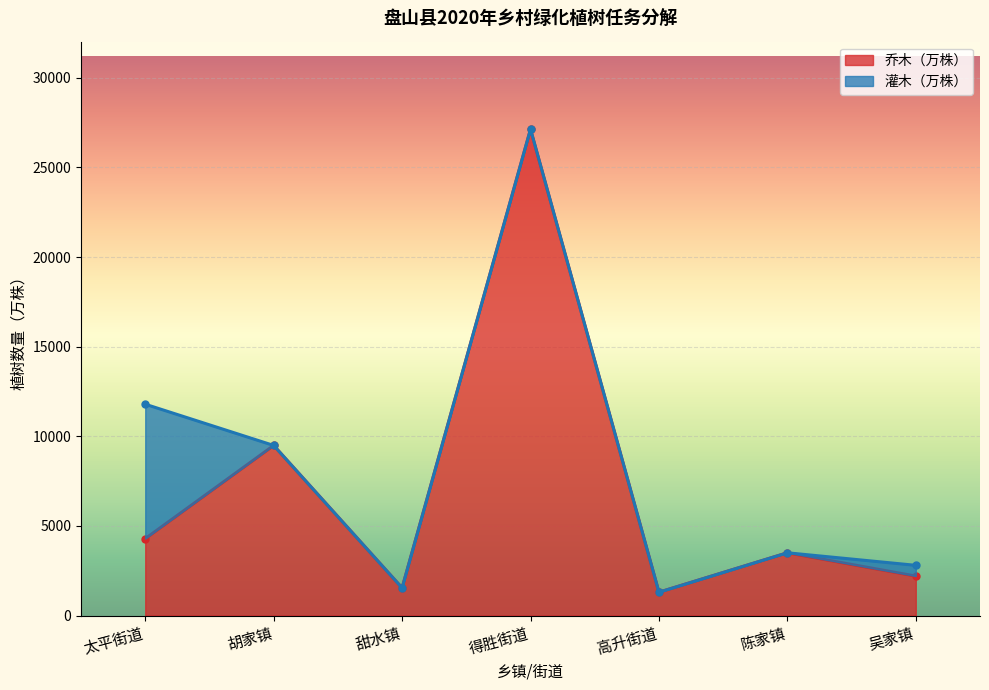

Approximately how many times larger is the value at 太平街道 compared to 高升街道?

3.3